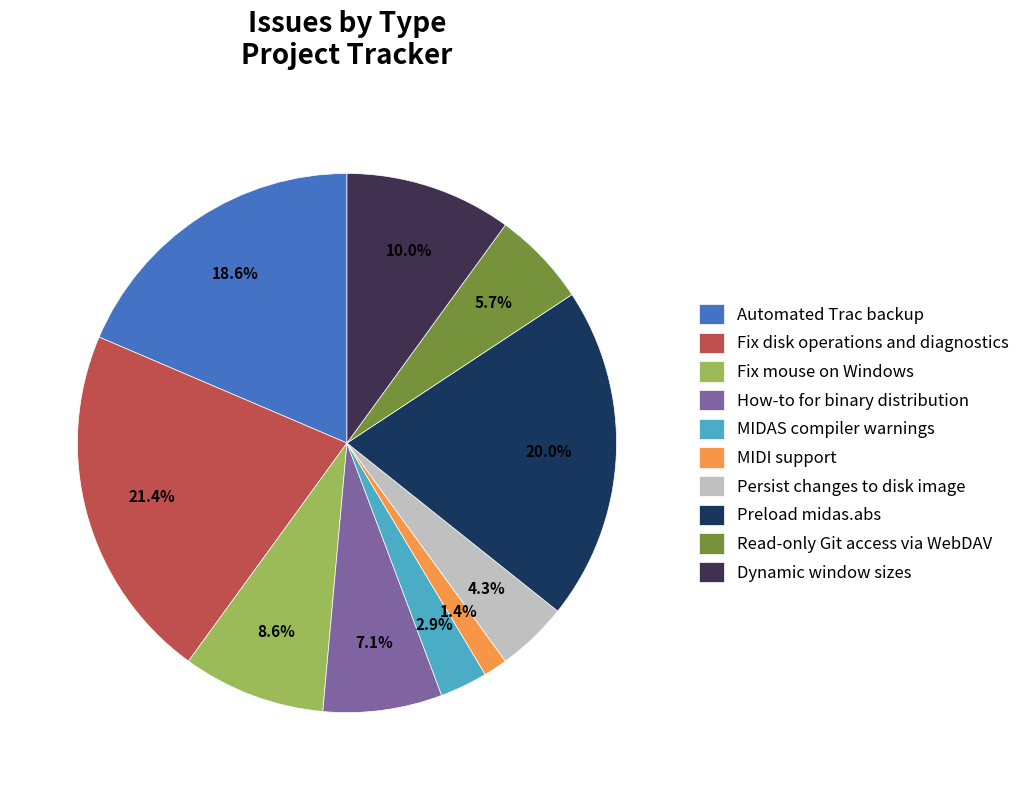

Combined, do MIDAS compiler warnings and How-to for binary distribution account for over 50%?

No